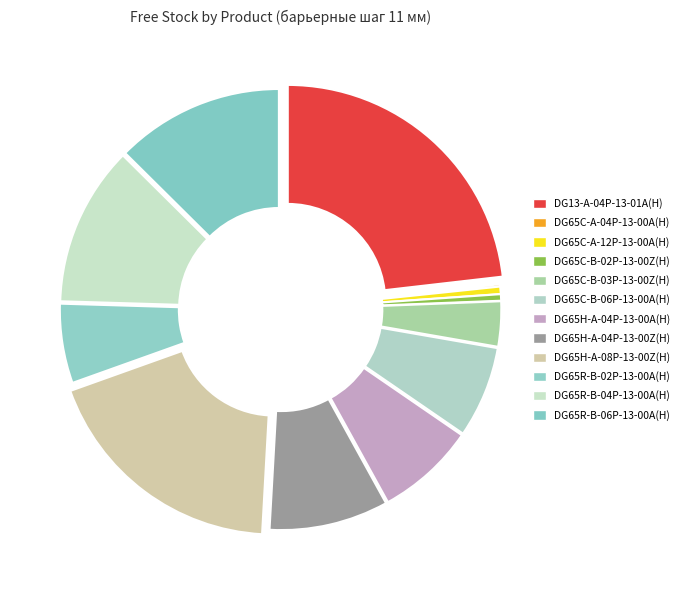

How many slices are in this pie chart?

12